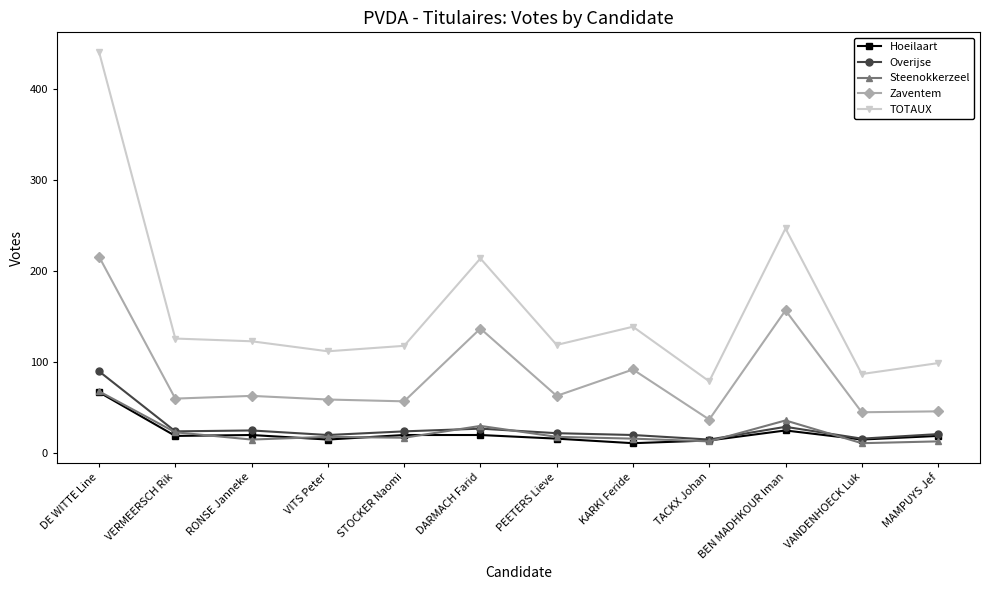

True or false: Overijse has a value of 90 at DE WITTE Line.

True